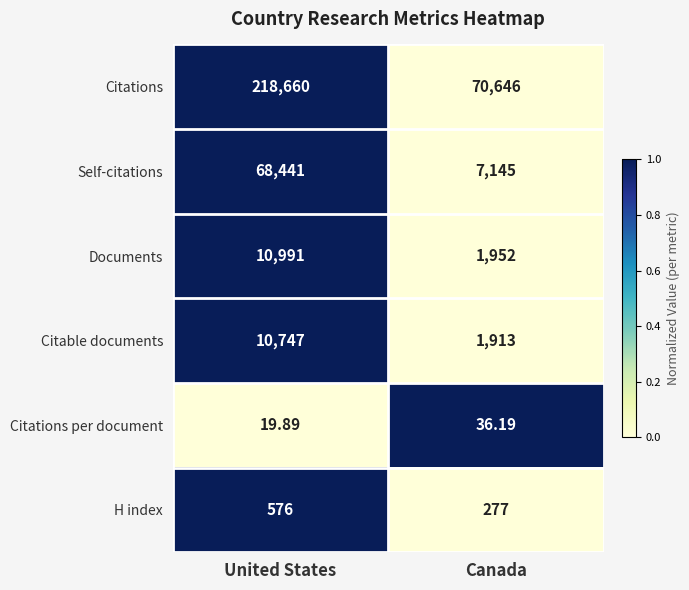

Where is Documents nearest to the value 6471?

Canada